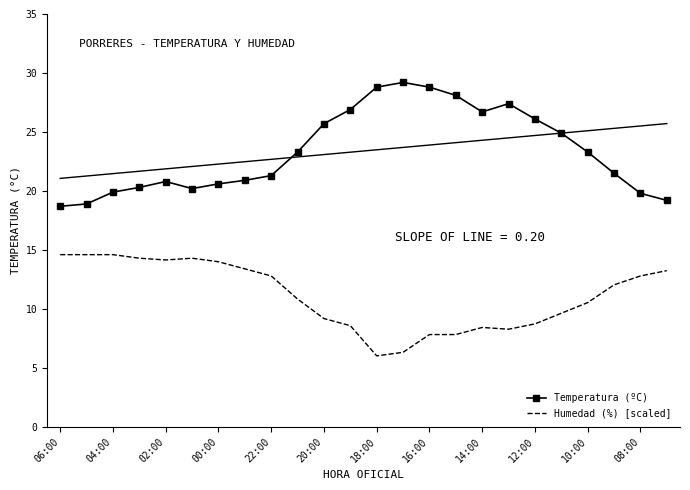

What is the maximum value for Humedad (%) [scaled]?

14.6